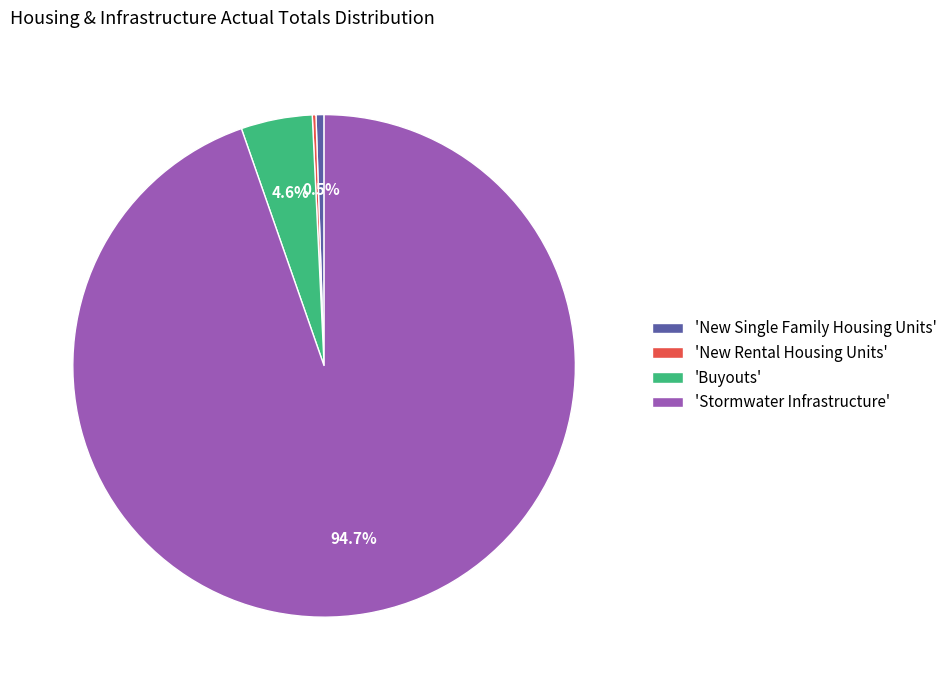

Does 'New Single Family Housing Units' account for over 50% of the chart?

No